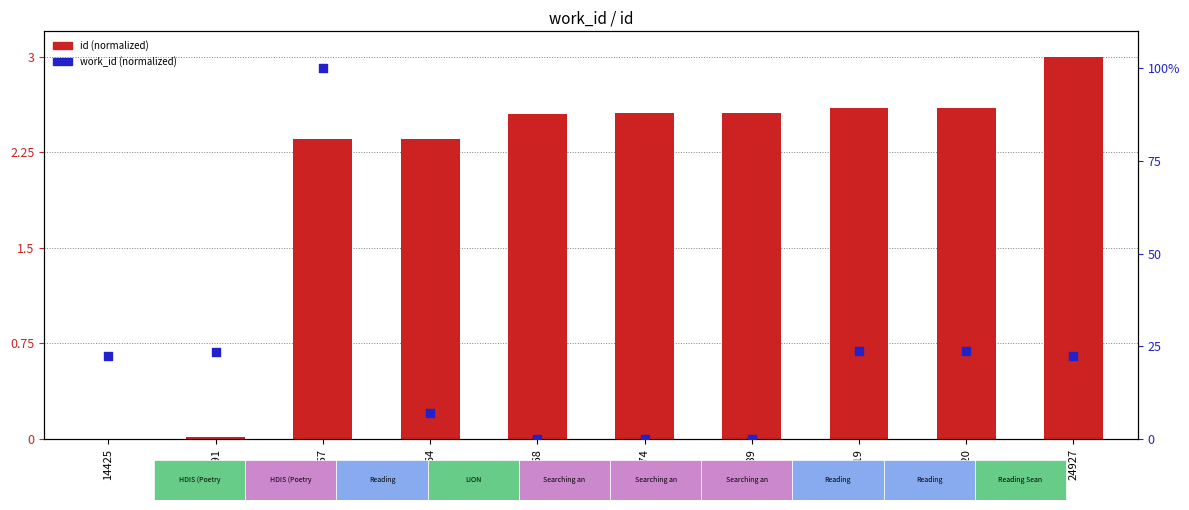

At how many categories does at least one series exceed 59?

1